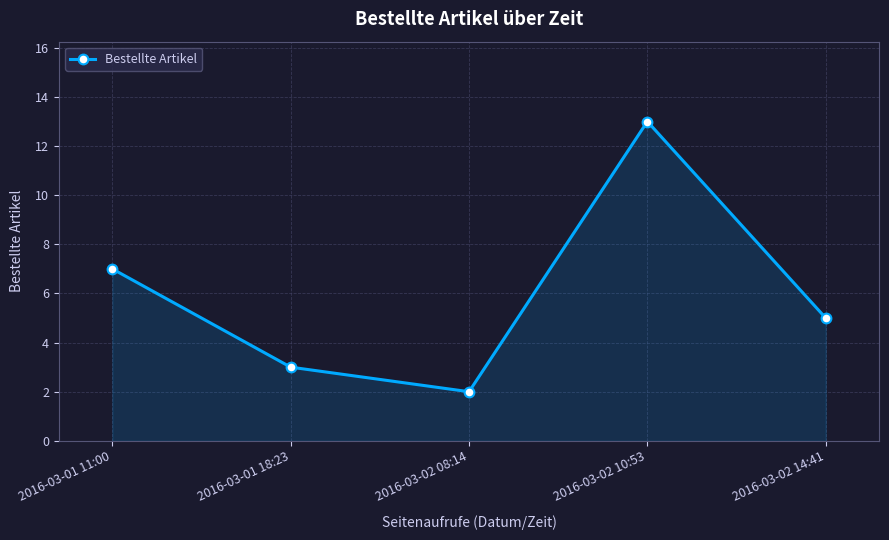

What is the difference between the second highest and second lowest values?

4